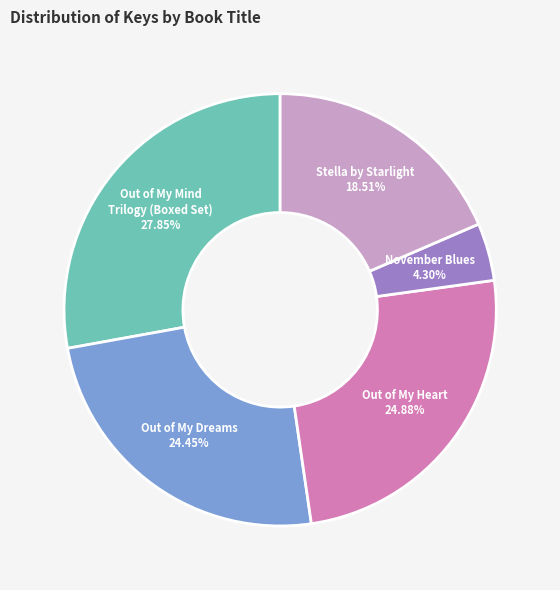

How many slices are in this pie chart?

5